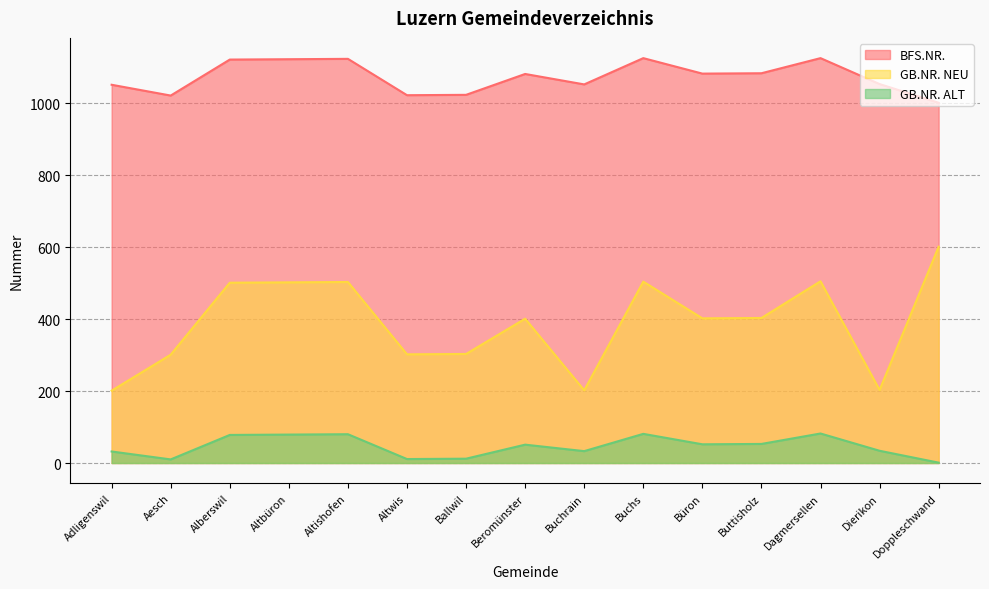

True or false: GB.NR. NEU has more than 0 interior local peaks.

True